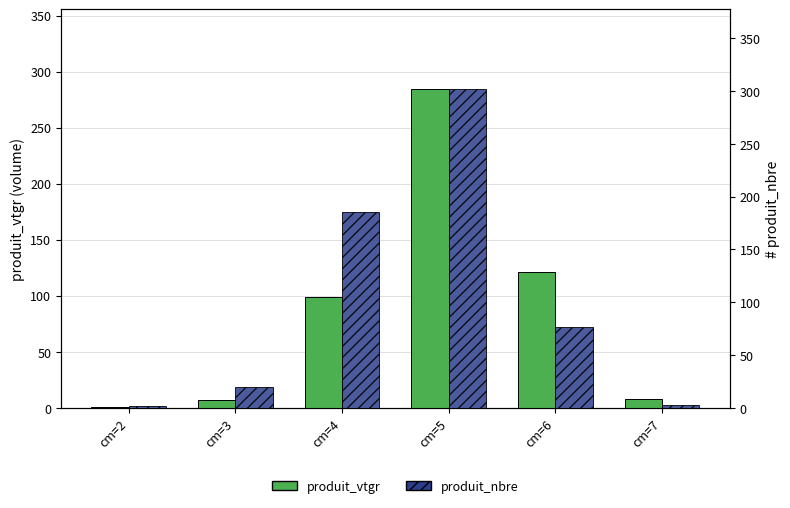

What are all the series names shown in the legend?

produit_vtgr, produit_nbre